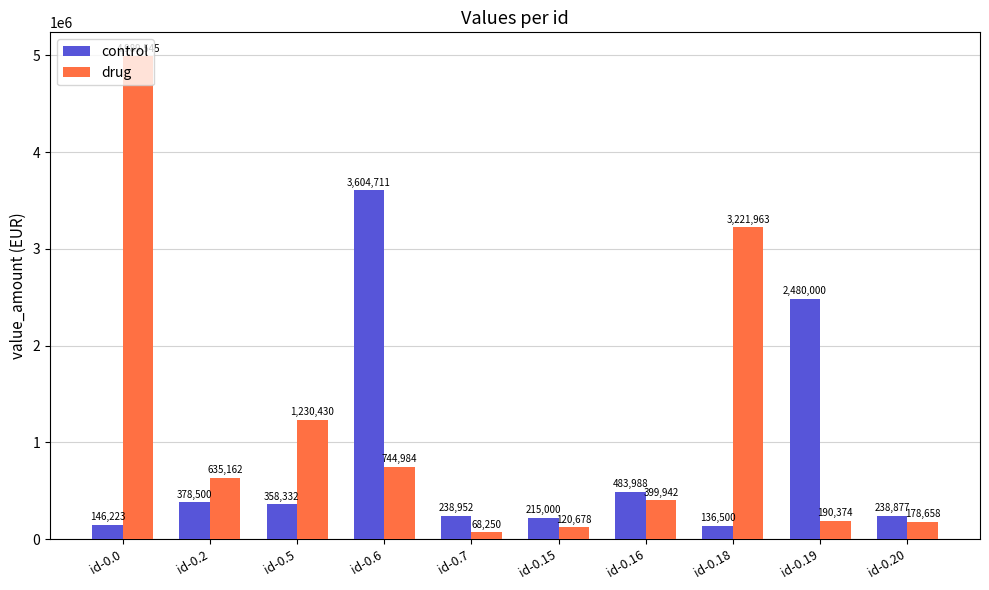

Does the chart contain stacked bars?

No